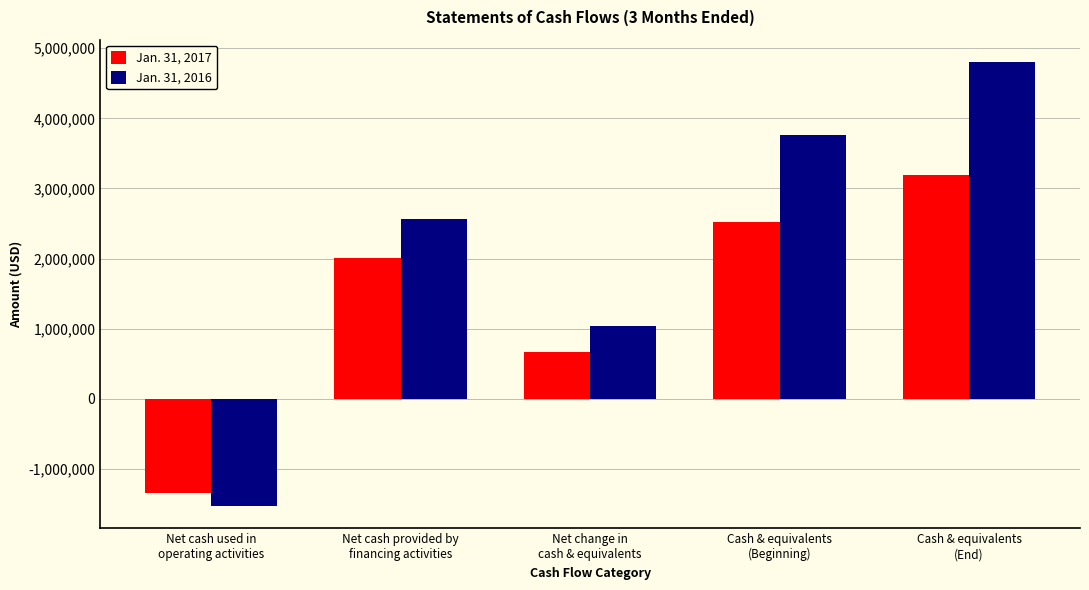

Where is Jan. 31, 2016 nearest to the value 1637713?

Net change in
cash & equivalents